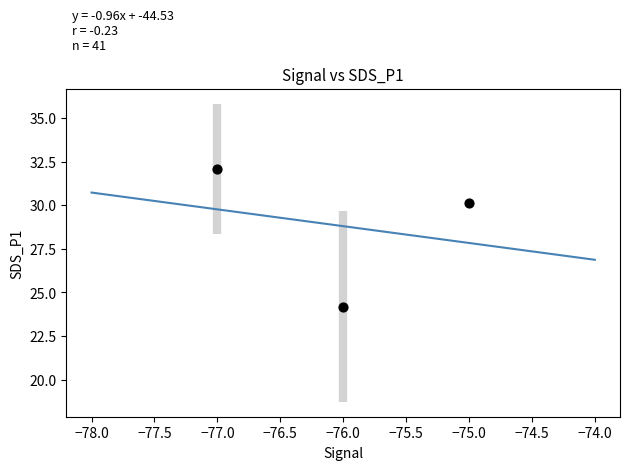

What is the range of Y values (max minus min)?

7.9